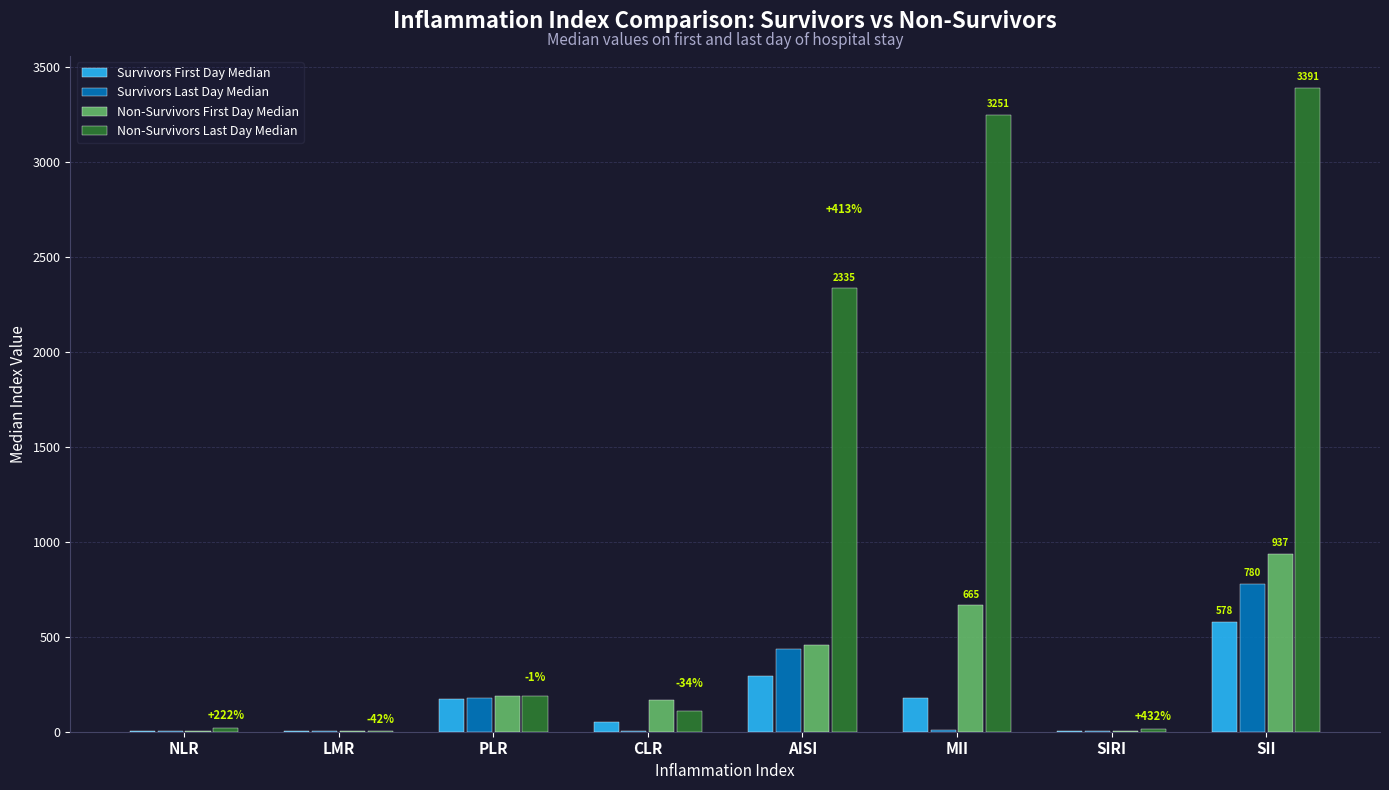

What is the sum of all Survivors Last Day Median values?

1413.9